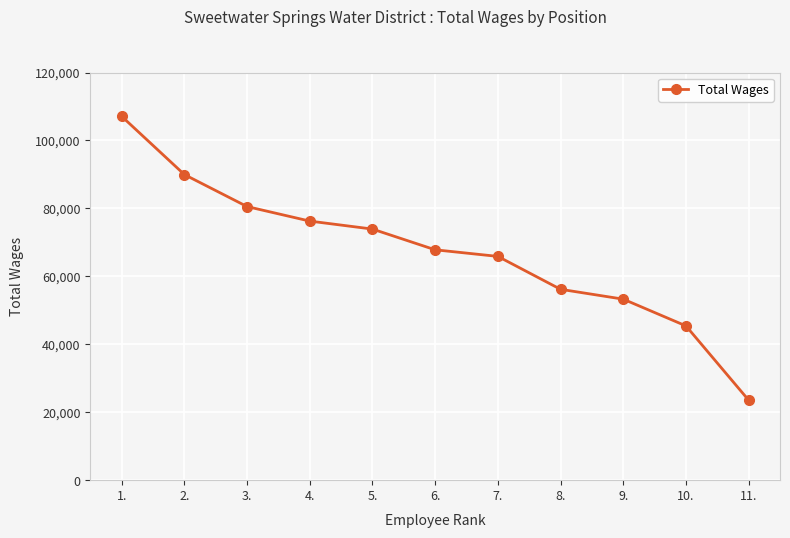

What is the label of the 3rd point from the right?

9.